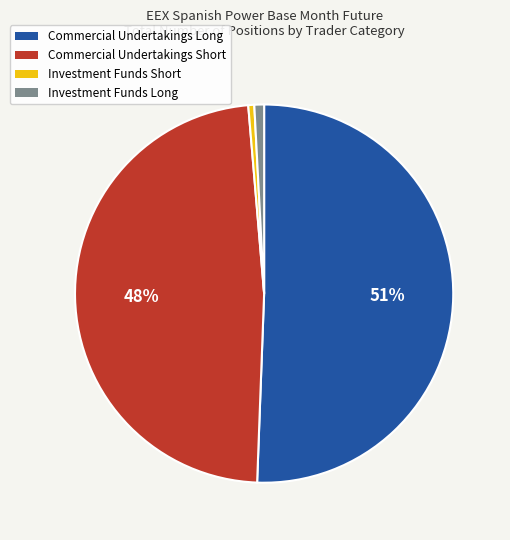

Do Investment Funds Long and Investment Funds Short together represent more than half of the pie?

No